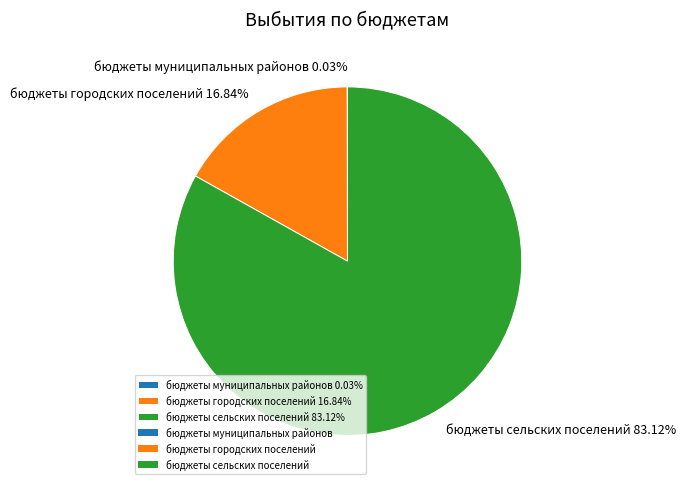

What percentage is the бюджеты сельских поселений slice, to the nearest percent?

83%